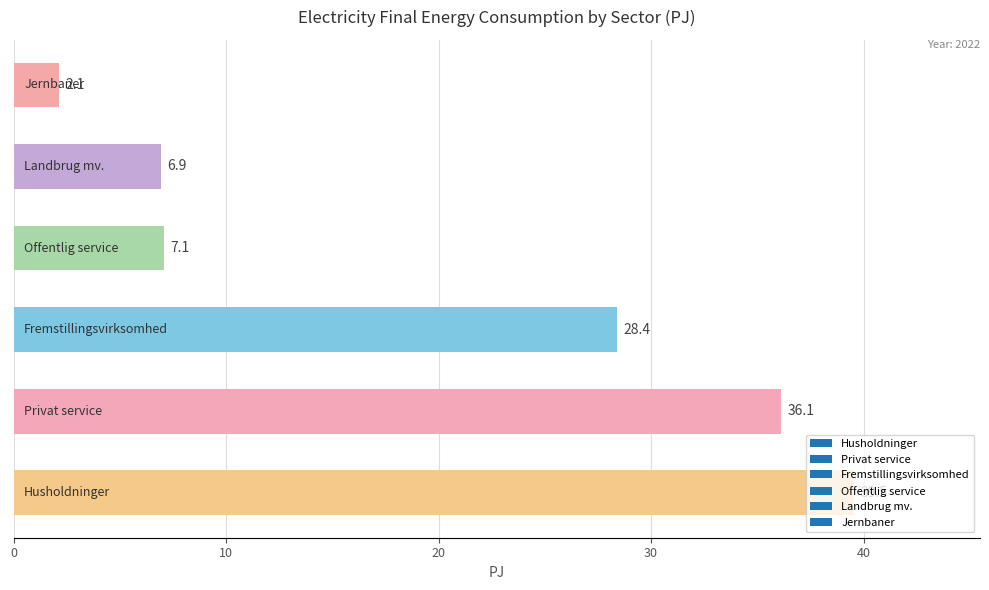

What is the difference between the maximum and minimum values?

37.4